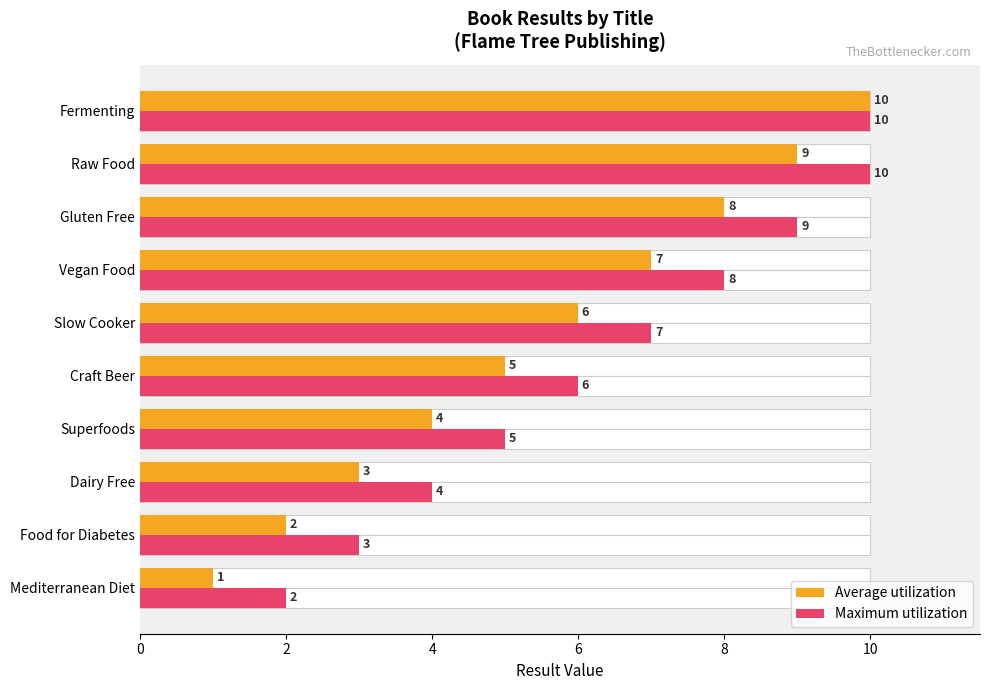

Between 0 and 4, which series saw the biggest shift?

Average utilization